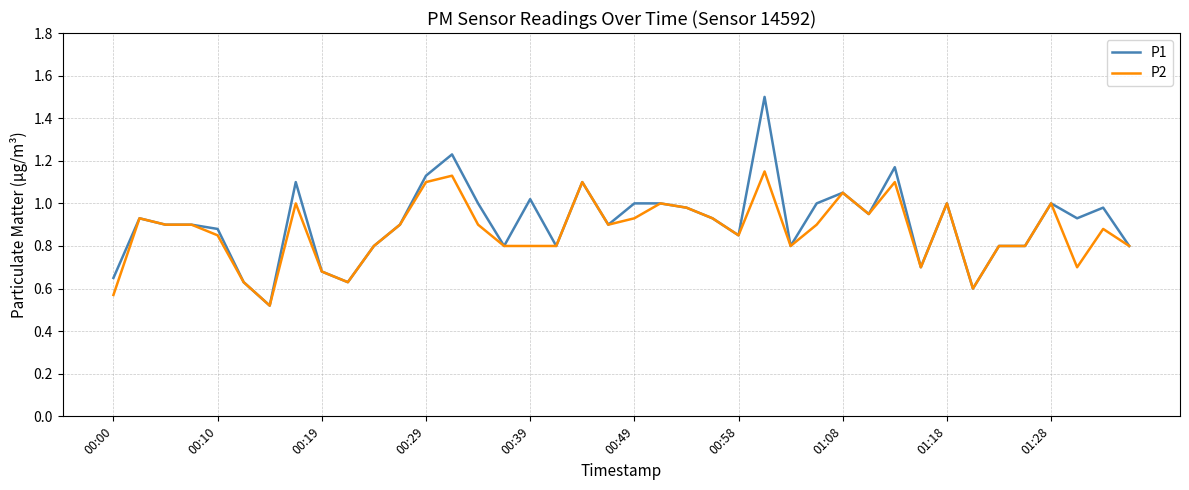

Which series has the largest range (max minus min)?

P1